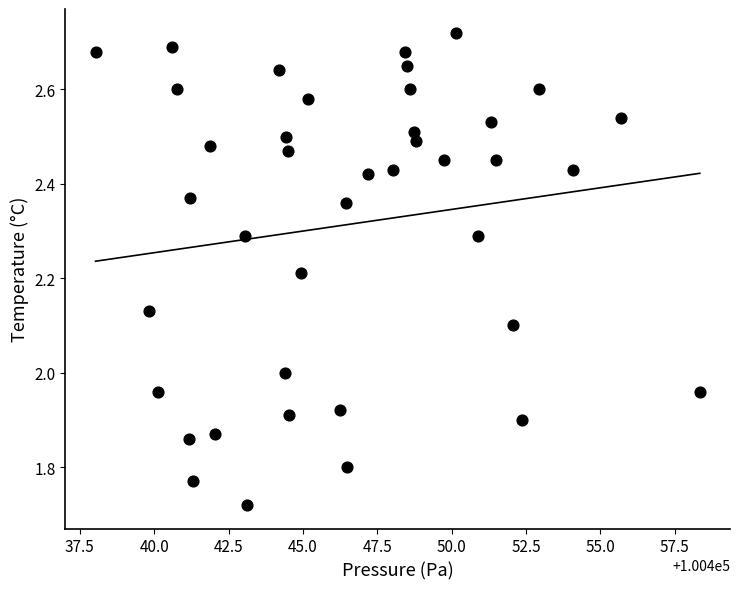

What is the range of X values (max minus min)?

20.3